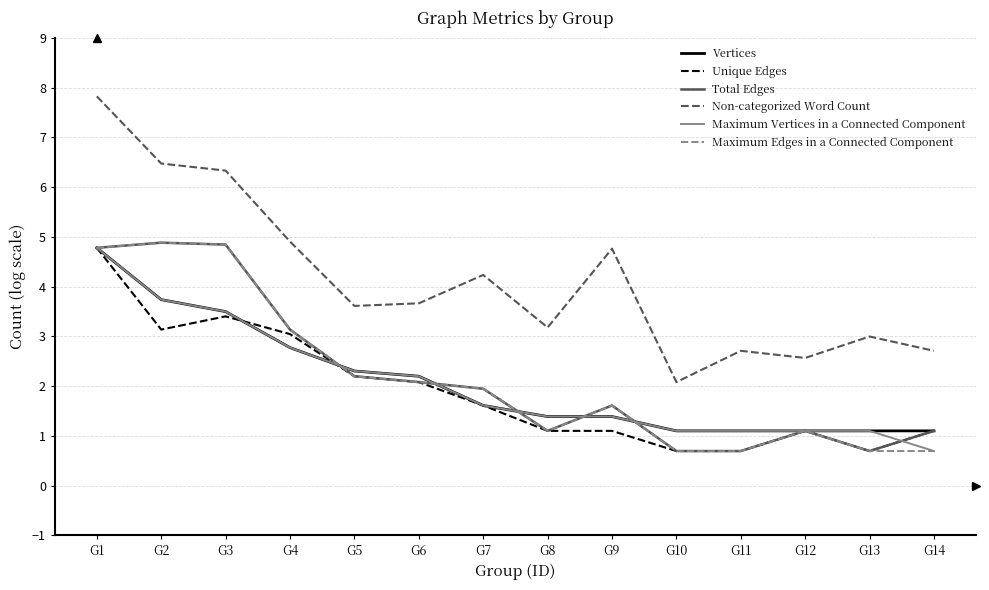

What is the approximate value of Vertices at G4?

2.8